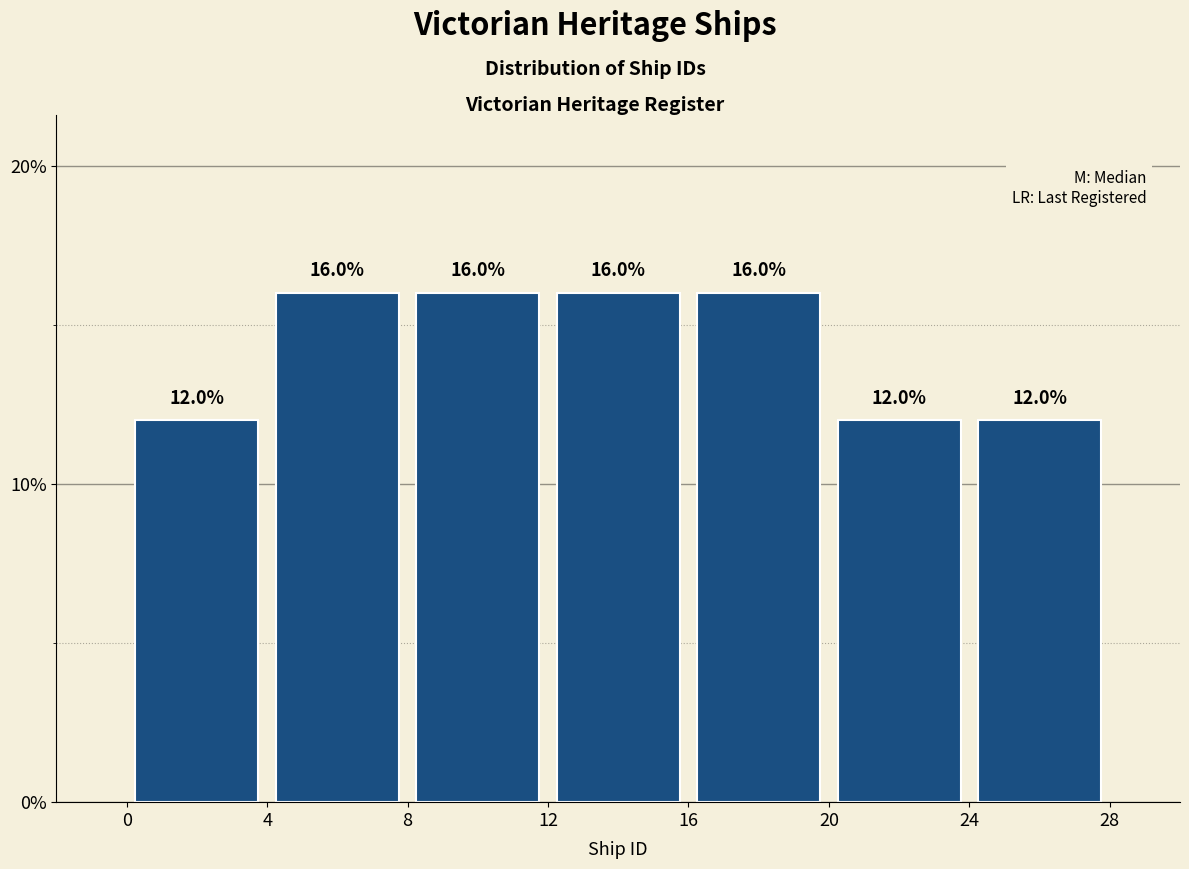

Reading left to right, transcribe this chart: for each bar, give the range it covers on the x-axis and its height.

0 to 4: 12.0
4 to 8: 16.0
8 to 12: 16.0
12 to 16: 16.0
16 to 20: 16.0
20 to 24: 12.0
24 to 28: 12.0